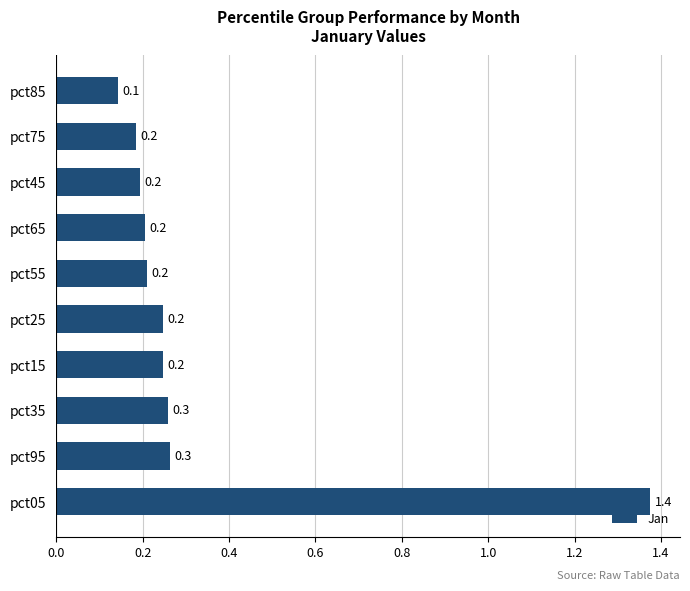

True or false: the data shows 0.4 at pct15.

False